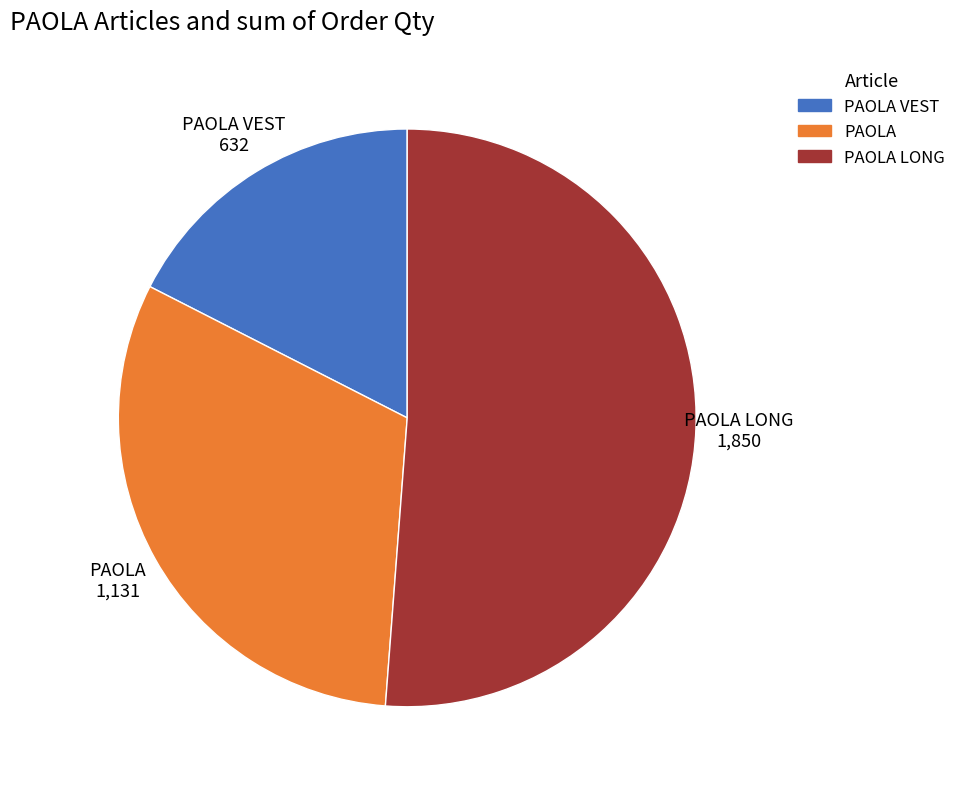

Is there any slice that represents more than half of the pie?

Yes